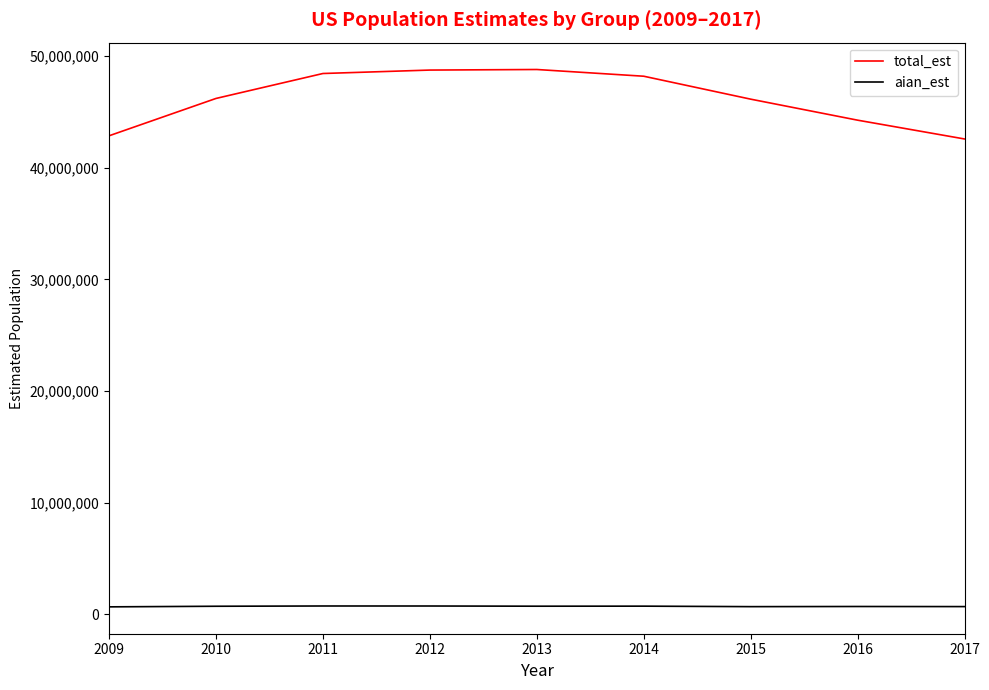

What is the highest value of the total_est series?

48810868